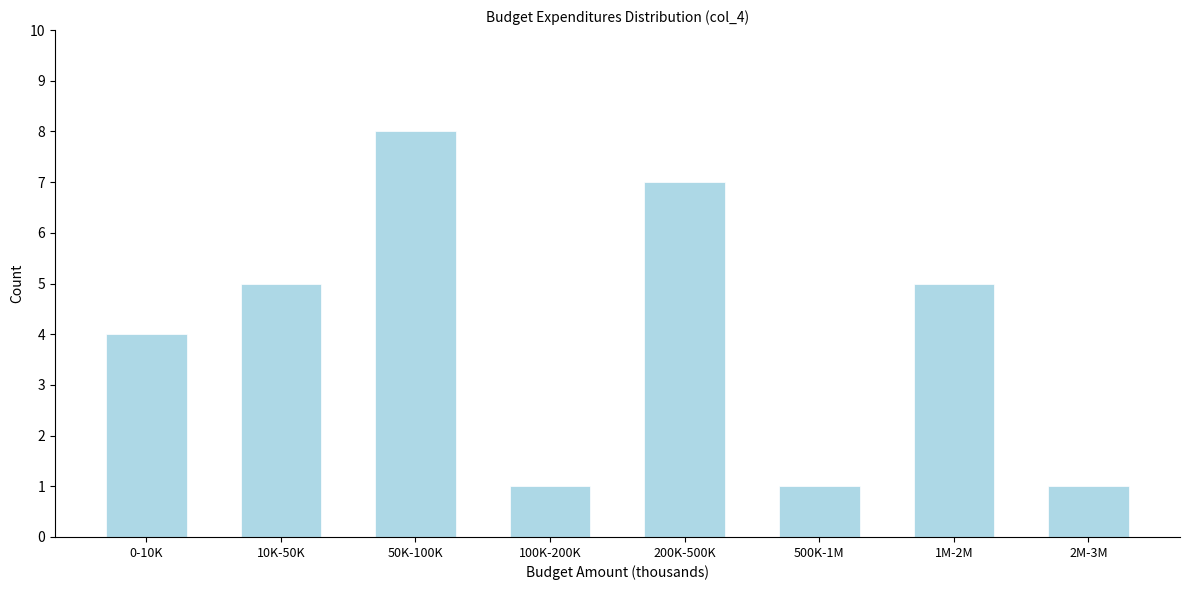

Reading left to right, list all the values displayed in this chart.

4	5	8	1	7	1	5	1